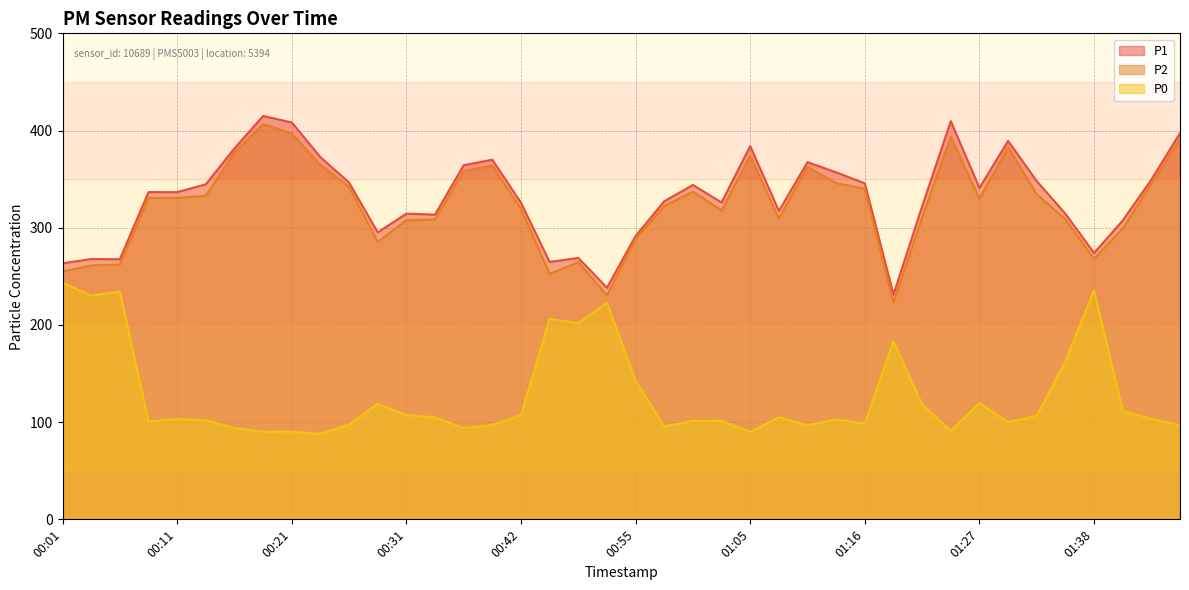

What is the sum of the P0 values at 01:05 and 00:03?

320.2